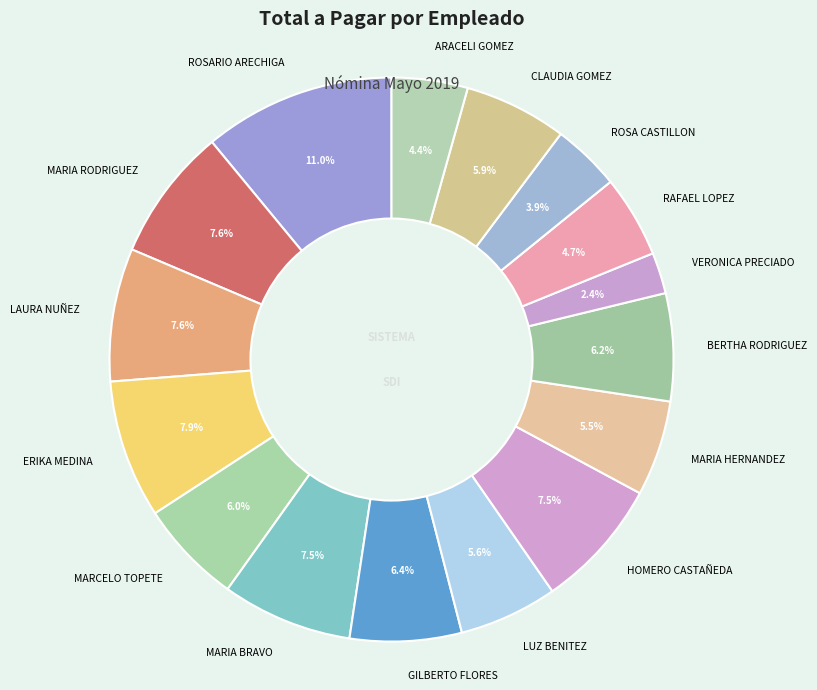

How much of the chart is everything except MARIA RODRIGUEZ?

92.4%